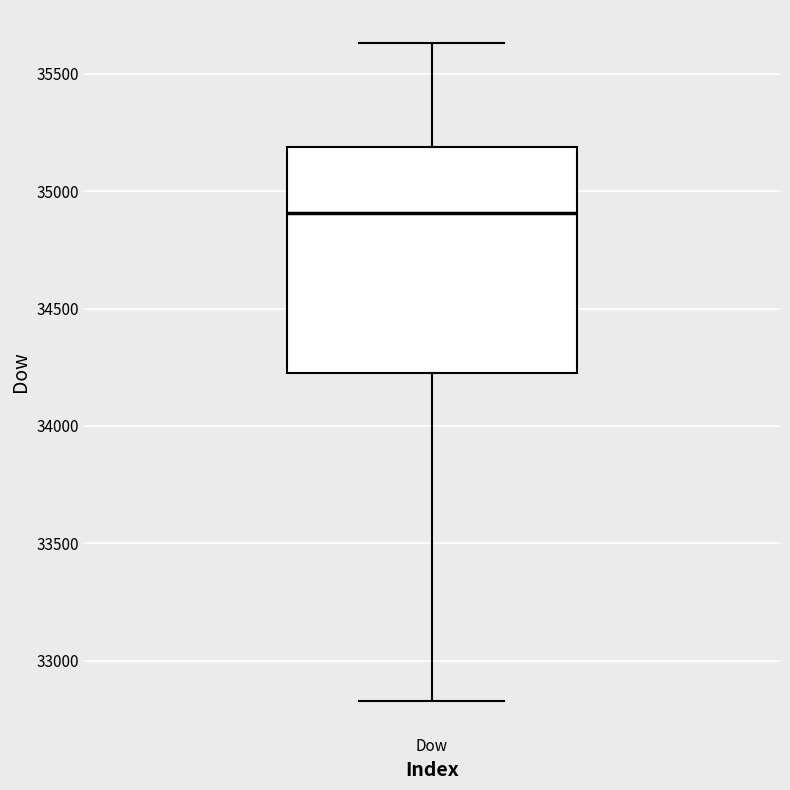

Where is the lower edge of the box for Dow on the y-axis? The values are not printed on the chart, so give them approximately, as read against the axis.

34250